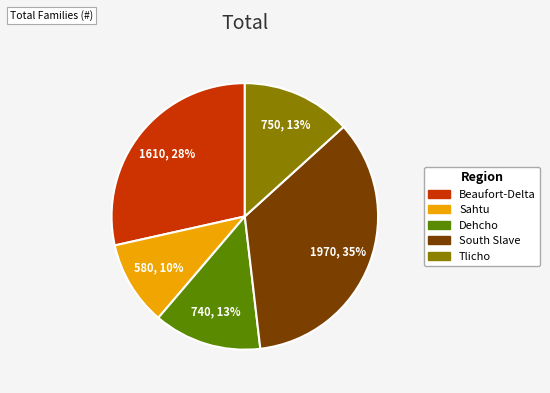

Is there a majority slice in this chart?

No